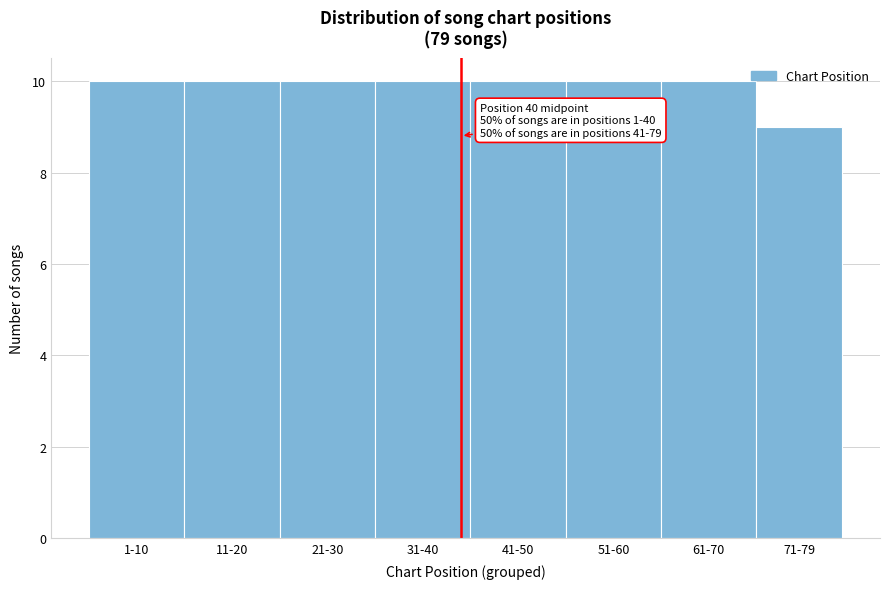

Reading left to right, list all the values displayed in this chart.

1-10=10	11-20=10	21-30=10	31-40=10	41-50=10	51-60=10	61-70=10	71-79=9